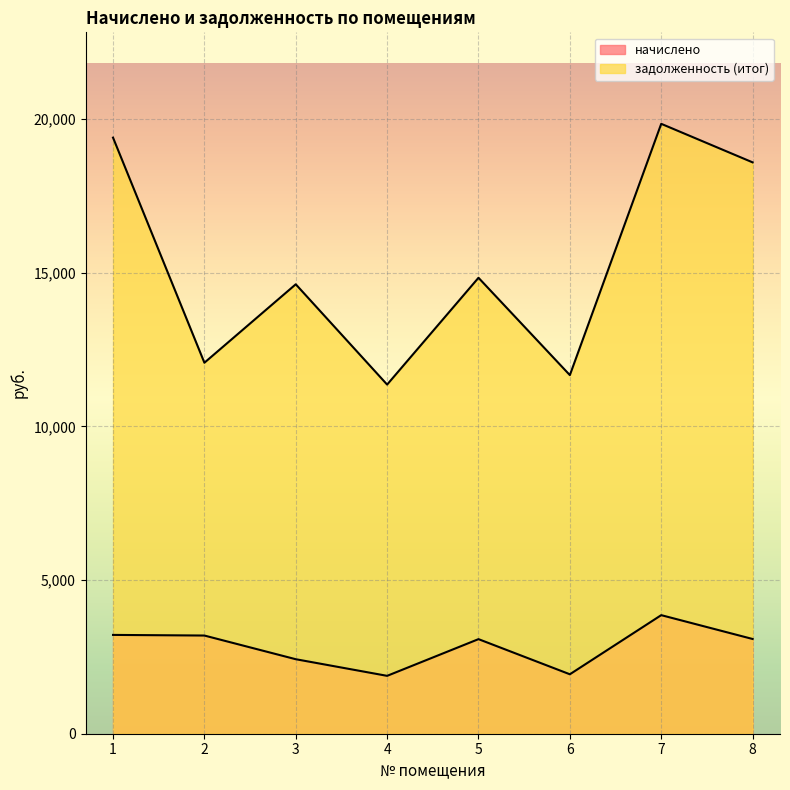

Read the задолженность (итог) value at 3.

14622.0